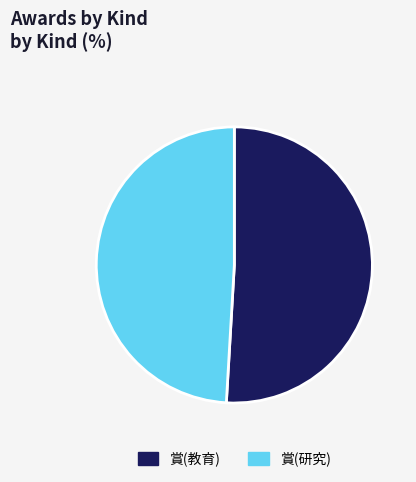

Do 賞(教育) and 賞(研究) together represent more than half of the pie?

Yes